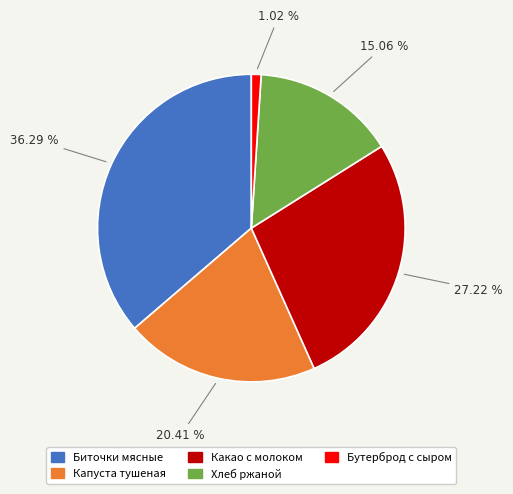

To the nearest percent, what is the combined percentage of Хлеб ржаной and Какао с молоком?

42%